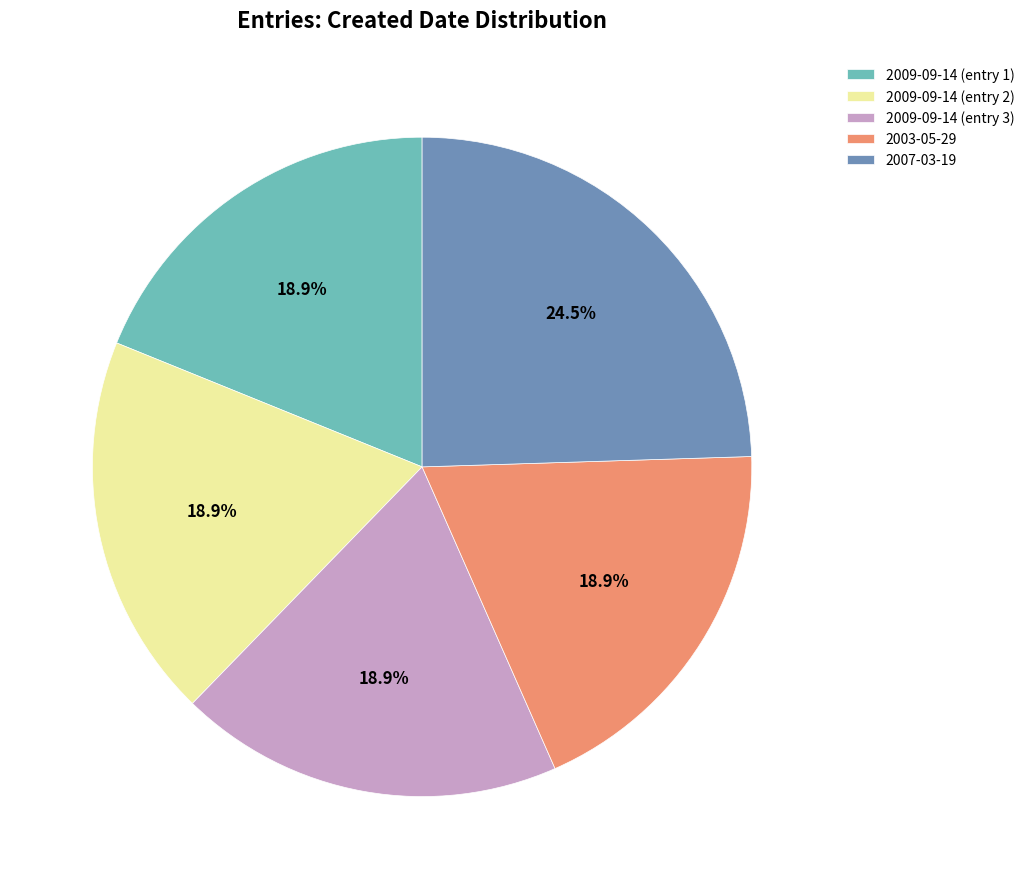

What is the ratio of the value at 2009-09-14 (entry 2) to the value at 2003-05-29?

1.0